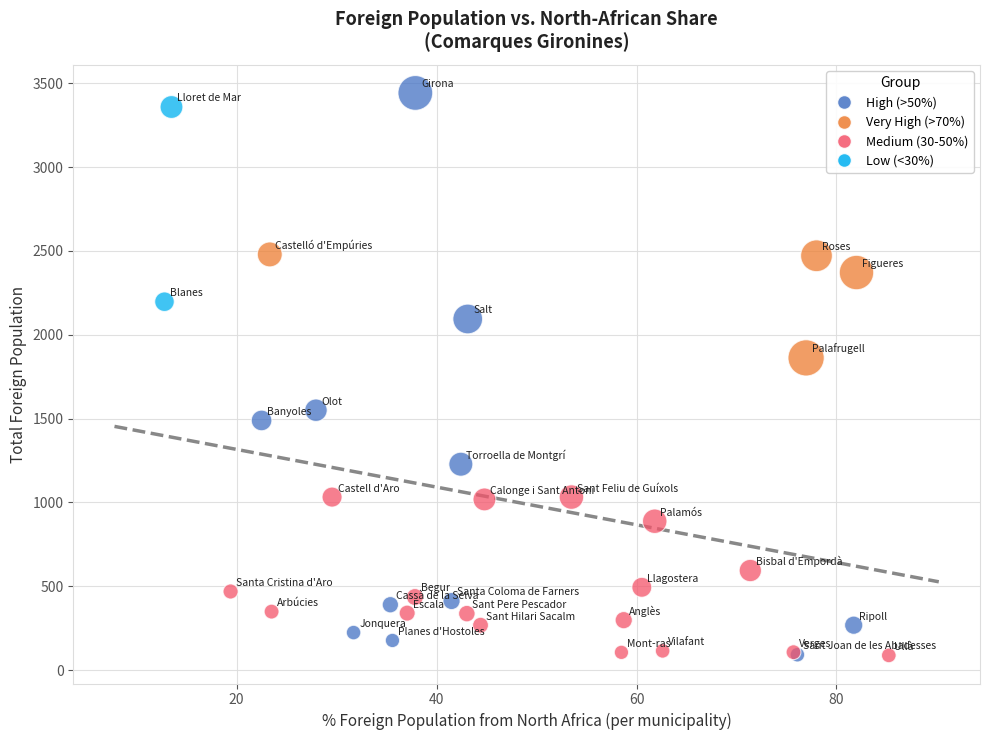

Which series has the widest spread of Y values?

High (>50%)